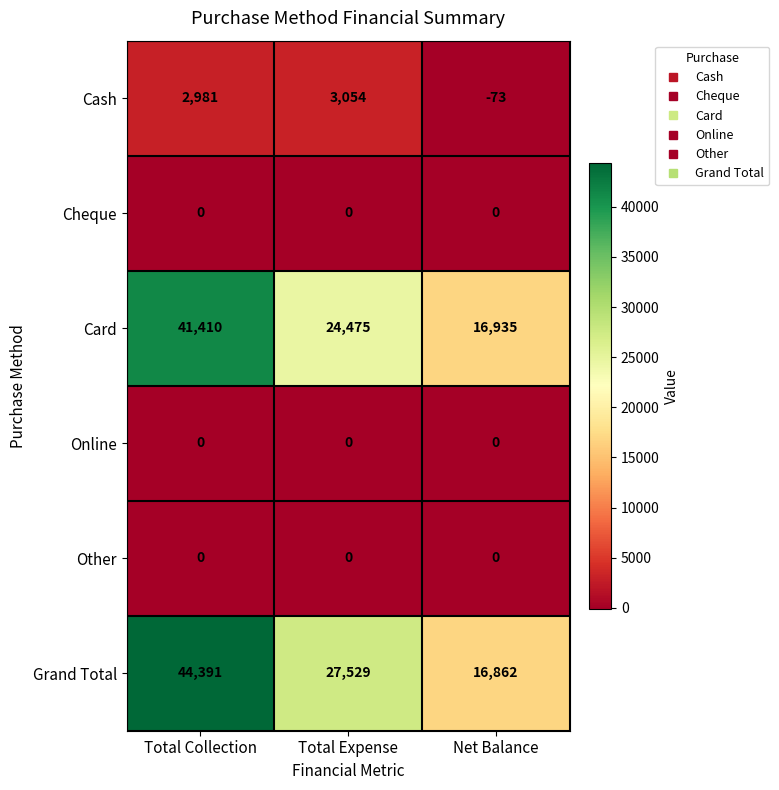

Reading left to right, list all the values displayed in this chart.

Cash: Total Collection=2981	Total Expense=3054	Net Balance=-73
Cheque: Total Collection=0	Total Expense=0	Net Balance=0
Card: Total Collection=41410	Total Expense=24475	Net Balance=16935
Online: Total Collection=0	Total Expense=0	Net Balance=0
Other: Total Collection=0	Total Expense=0	Net Balance=0
Grand Total: Total Collection=44391	Total Expense=27529	Net Balance=16862